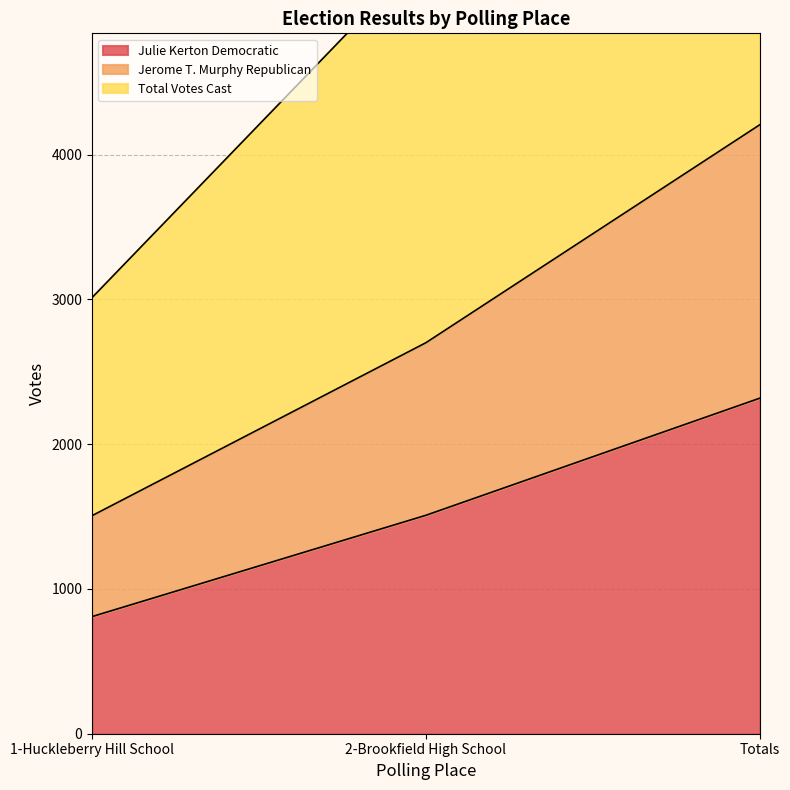

True or false: Jerome T. Murphy Republican has a value of 2701 at 2-Brookfield High School.

True